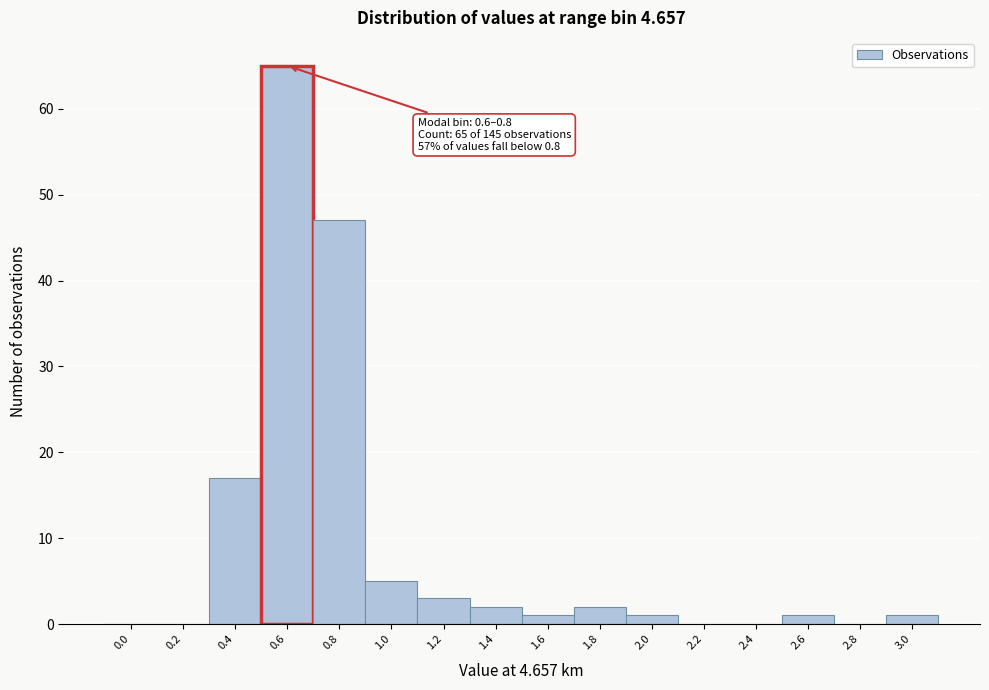

Reading left to right, transcribe all the data shown in this chart.

0.0=0	0.2=0	0.4=17	0.6=65	0.8=47	1.0=5	1.2=3	1.4=2	1.6=1	1.8=2	2.0=1	2.2=0	2.4=0	2.6=1	2.8=0	3.0=1